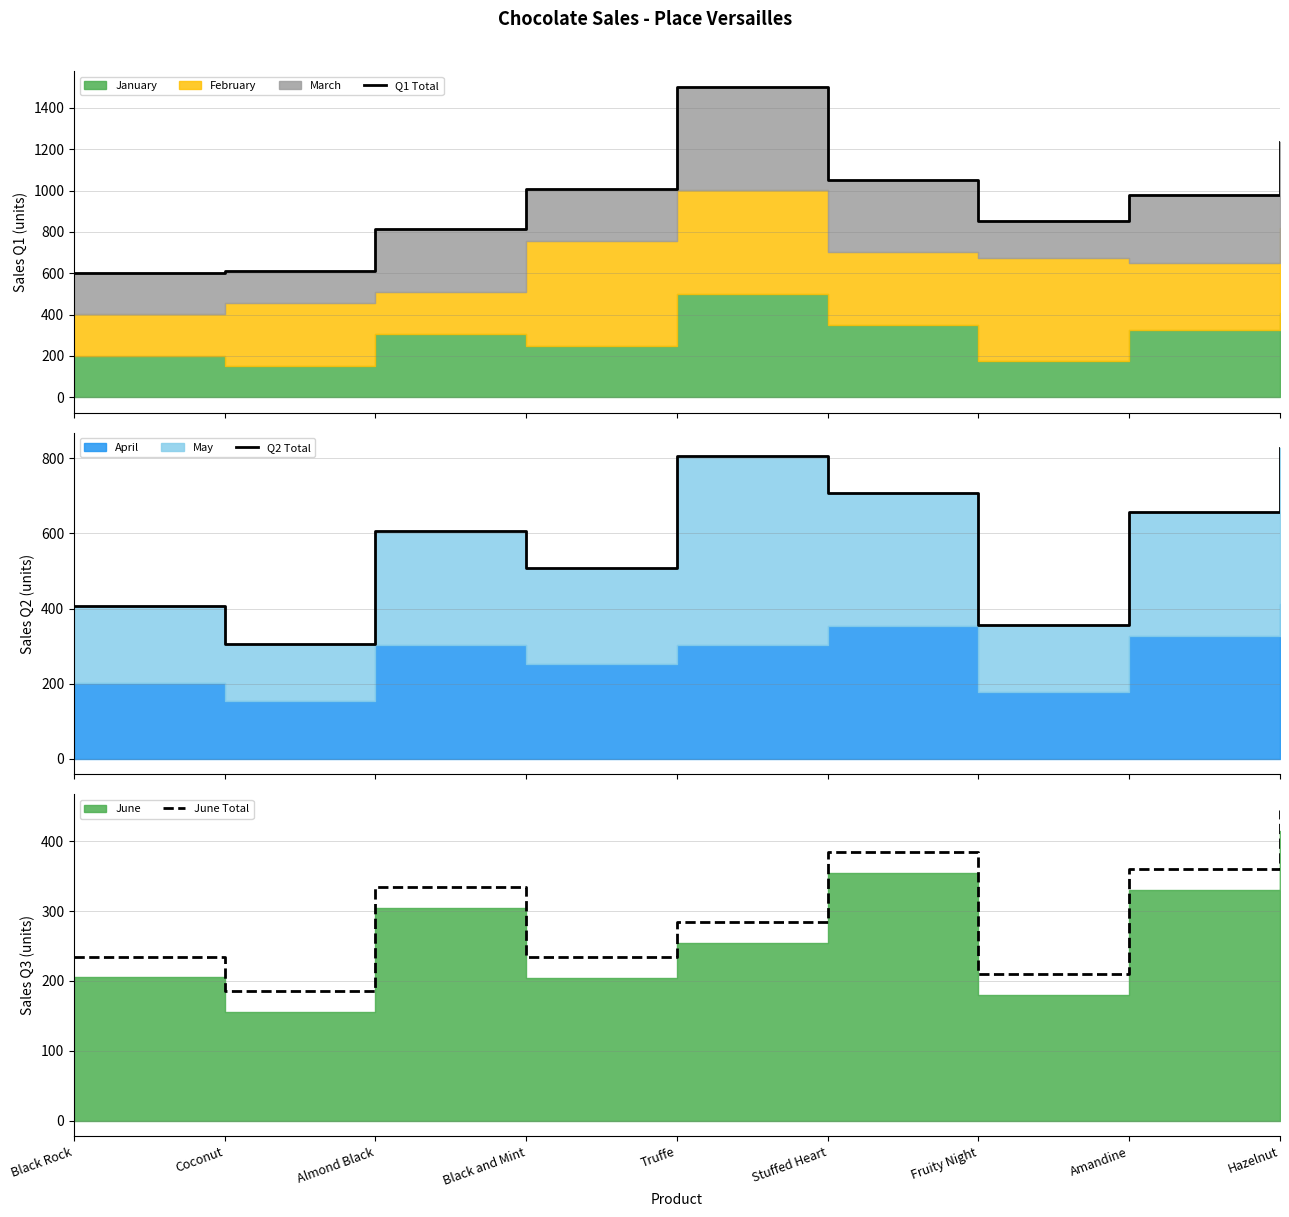

Which series has the largest total across all categories?

Q1 Total